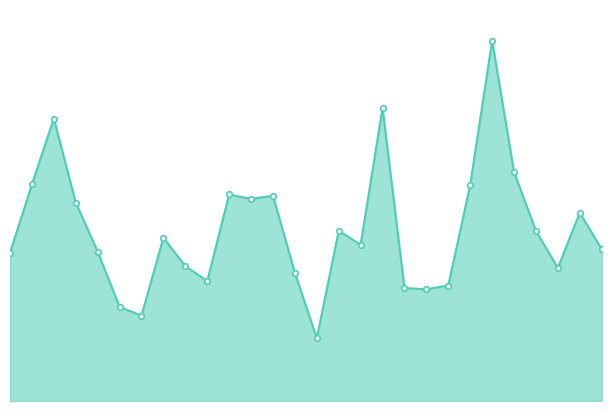

What is the difference between the second highest and second lowest values?

33.1